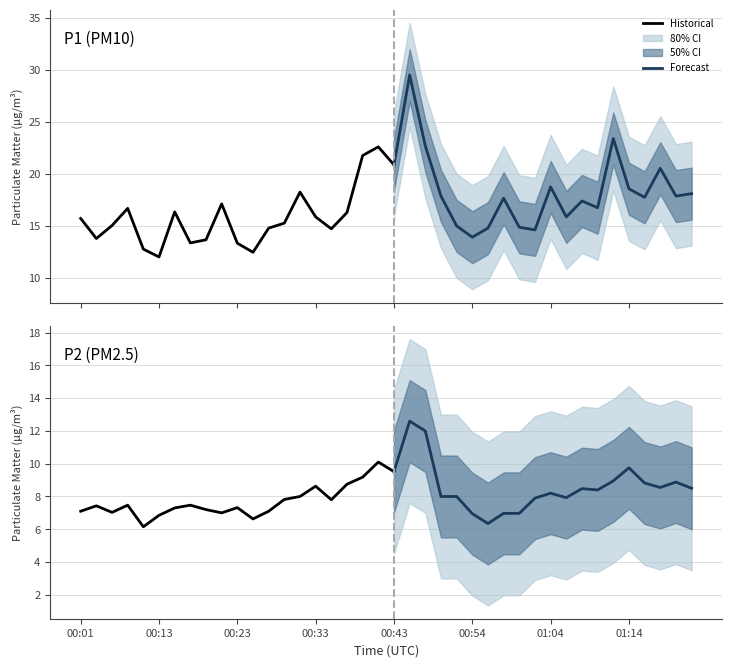

How many lines are shown in the chart?

2